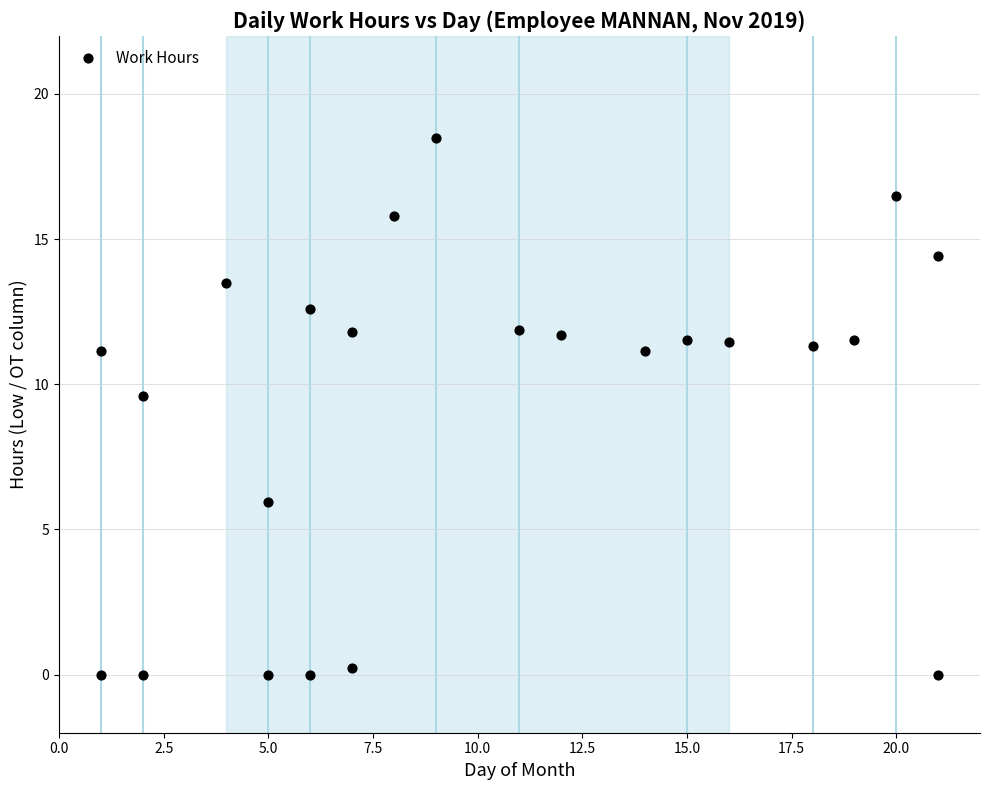

What is the range of Y values (max minus min)?

18.5